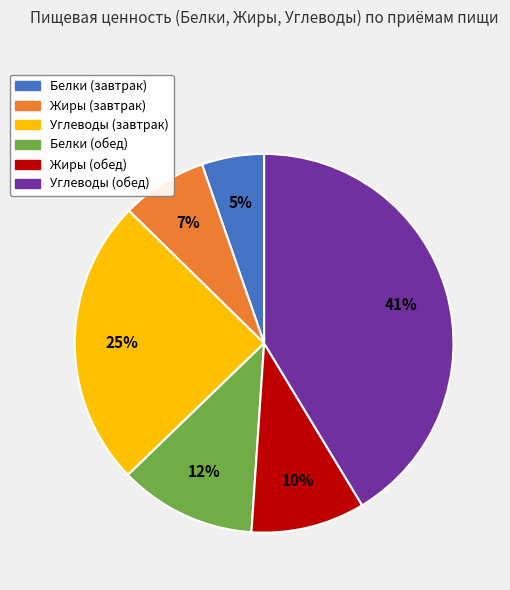

Does any single category account for the majority?

No